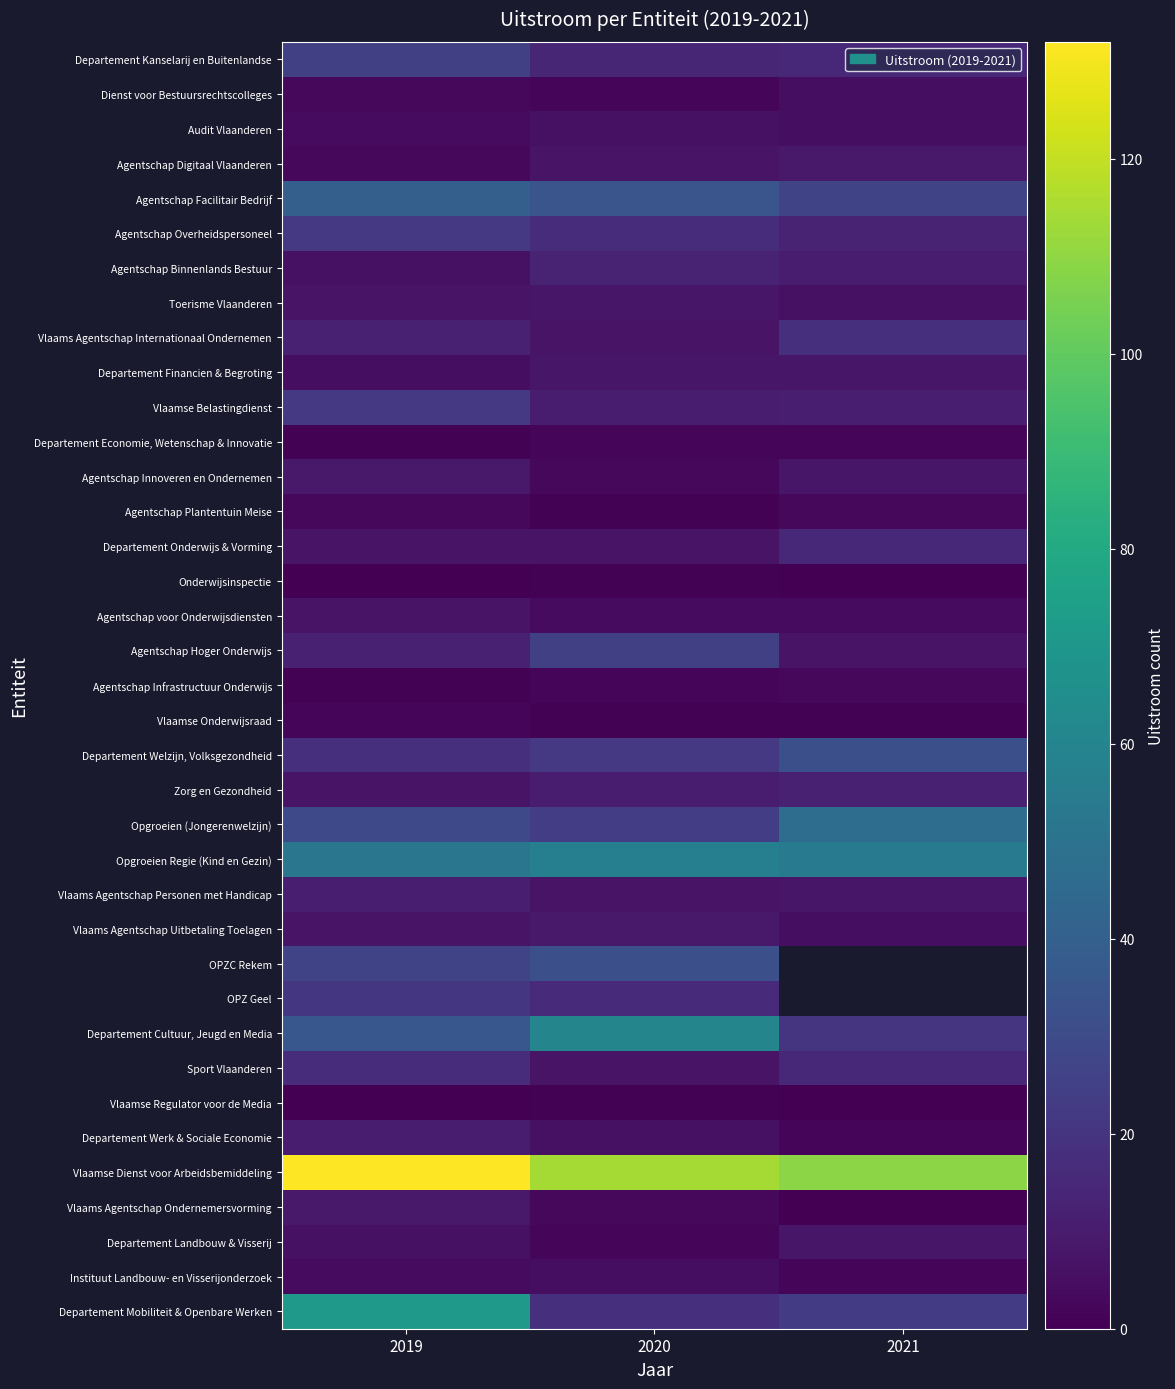

The Vlaamse Dienst voor Arbeidsbemiddeling series shows 109.0 at 2021. True or false?

True